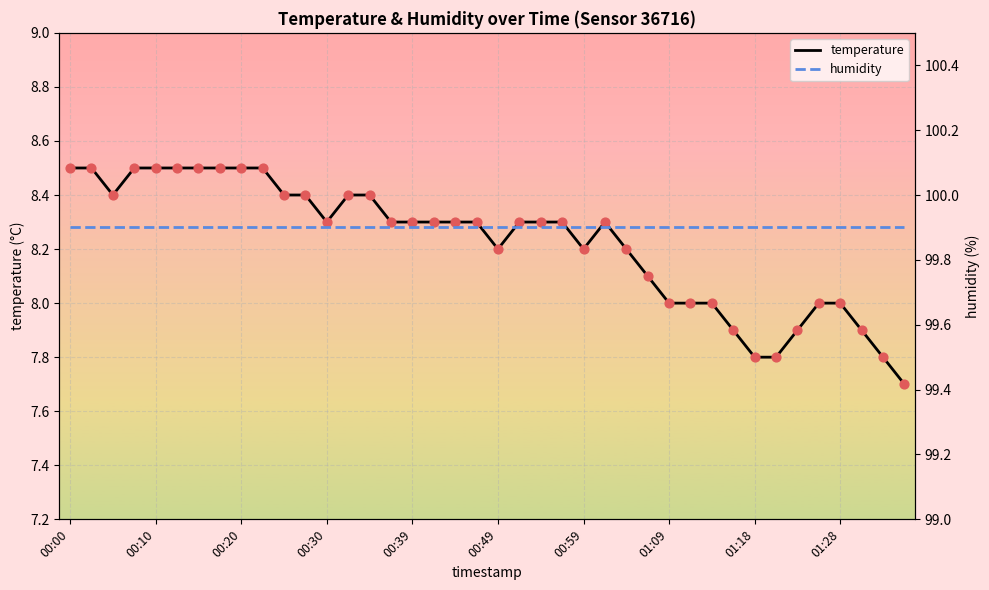

At how many categories does at least one series exceed 58?

40